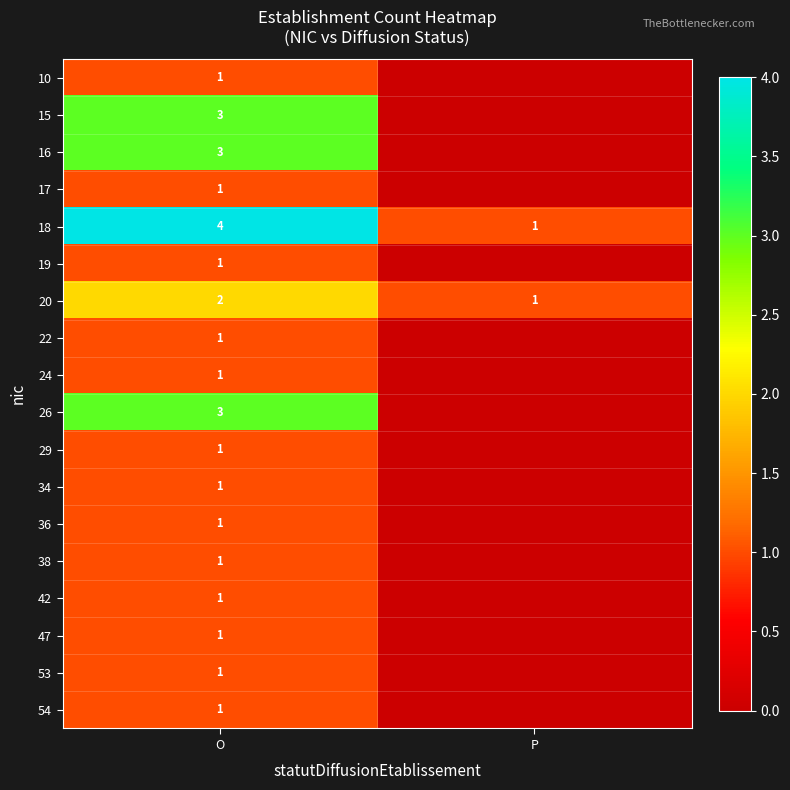

Where is 20 nearest to the value 1?

P